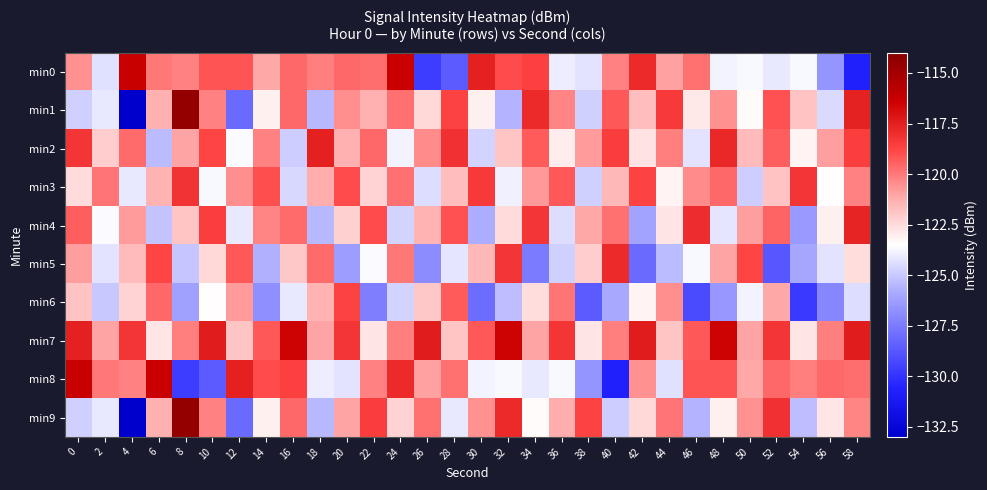

Reading left to right, what are all the values shown in this chart?

min0: 0=-120.6	2=-124.3	4=-116.3	6=-120.0	8=-120.2	10=-119.1	12=-119.2	14=-121.1	16=-119.6	18=-120.1	20=-119.6	22=-119.7	24=-116.3	26=-129.6	28=-128.6	30=-117.5	32=-118.9	34=-118.6	36=-124.0	38=-124.3	40=-120.2	42=-117.9	44=-120.9	46=-119.8	48=-123.8	50=-123.7	52=-124.1	54=-123.7	56=-126.6	58=-130.8
min1: 0=-124.8	2=-124.1	4=-133.0	6=-121.3	8=-114.5	10=-120.2	12=-128.0	14=-123.1	16=-119.6	18=-125.5	20=-120.5	22=-121.3	24=-119.8	26=-122.4	28=-118.7	30=-123.1	32=-125.6	34=-117.9	36=-120.3	38=-124.8	40=-119.2	42=-121.7	44=-118.4	46=-122.9	48=-120.6	50=-123.4	52=-119.1	54=-121.8	56=-124.5	58=-117.6
min2: 0=-118.3	2=-122.1	4=-119.7	6=-125.4	8=-121.0	10=-118.8	12=-123.6	14=-120.2	16=-124.9	18=-117.5	20=-121.3	22=-119.6	24=-123.8	26=-120.4	28=-118.1	30=-124.7	32=-121.9	34=-119.3	36=-123.0	38=-120.8	40=-118.5	42=-122.7	44=-120.1	46=-124.3	48=-117.8	50=-121.6	52=-119.4	54=-123.2	56=-120.9	58=-118.6
min3: 0=-122.5	2=-119.9	4=-124.1	6=-121.4	8=-118.2	10=-123.7	12=-120.5	14=-119.0	16=-124.6	18=-121.2	20=-118.9	22=-122.3	24=-119.8	26=-124.4	28=-121.7	30=-118.4	32=-123.9	34=-120.7	36=-119.2	38=-124.8	40=-121.5	42=-118.7	44=-123.2	46=-120.4	48=-119.6	50=-124.9	52=-121.8	54=-118.3	56=-123.5	58=-120.2
min4: 0=-119.4	2=-123.6	4=-120.8	6=-125.2	8=-121.9	10=-118.6	12=-124.1	14=-120.3	16=-119.7	18=-125.5	20=-122.2	22=-118.9	24=-124.7	26=-121.4	28=-119.1	30=-125.8	32=-122.5	34=-118.3	36=-124.4	38=-121.1	40=-119.8	42=-126.1	44=-122.8	46=-118.0	48=-124.2	50=-120.9	52=-119.5	54=-126.4	56=-123.1	58=-117.7
min5: 0=-120.9	2=-124.3	4=-121.6	6=-118.8	8=-125.1	10=-122.4	12=-119.2	14=-125.7	16=-122.0	18=-119.7	20=-126.3	22=-123.6	24=-120.0	26=-126.9	28=-124.2	30=-121.5	32=-118.3	34=-127.5	36=-124.8	38=-122.1	40=-117.9	42=-128.1	44=-125.4	46=-123.7	48=-121.0	50=-118.8	52=-128.7	54=-126.0	56=-124.3	58=-122.6
min6: 0=-121.8	2=-125.0	4=-122.3	6=-119.6	8=-126.2	10=-123.5	12=-120.8	14=-126.8	16=-124.1	18=-121.4	20=-118.7	22=-127.4	24=-124.7	26=-122.0	28=-119.3	30=-128.0	32=-125.3	34=-122.6	36=-119.9	38=-128.6	40=-125.9	42=-123.2	44=-120.5	46=-129.2	48=-126.5	50=-123.8	52=-121.1	54=-129.8	56=-127.1	58=-124.4
min7: 0=-117.5	2=-121.0	4=-118.3	6=-122.8	8=-120.1	10=-117.4	12=-121.9	14=-119.2	16=-116.5	18=-121.0	20=-118.3	22=-122.8	24=-120.1	26=-117.4	28=-121.9	30=-119.2	32=-116.5	34=-121.0	36=-118.3	38=-122.8	40=-120.1	42=-117.4	44=-121.9	46=-119.2	48=-116.5	50=-121.0	52=-118.3	54=-122.8	56=-120.1	58=-117.4
min8: 0=-116.3	2=-120.0	4=-120.2	6=-116.3	8=-129.6	10=-128.6	12=-117.5	14=-118.9	16=-118.6	18=-124.0	20=-124.3	22=-120.2	24=-117.9	26=-120.9	28=-119.8	30=-123.8	32=-123.7	34=-124.1	36=-123.7	38=-126.6	40=-130.8	42=-120.6	44=-124.3	46=-119.1	48=-119.2	50=-121.1	52=-119.6	54=-120.1	56=-119.6	58=-119.7
min9: 0=-124.8	2=-124.1	4=-133.0	6=-121.3	8=-114.5	10=-120.2	12=-128.0	14=-123.1	16=-119.6	18=-125.5	20=-121.0	22=-118.5	24=-122.3	26=-119.8	28=-124.1	30=-120.6	32=-117.9	34=-123.4	36=-121.2	38=-118.7	40=-124.9	42=-122.4	44=-119.9	46=-125.6	48=-123.1	50=-120.6	52=-118.1	54=-125.3	56=-122.8	58=-120.3